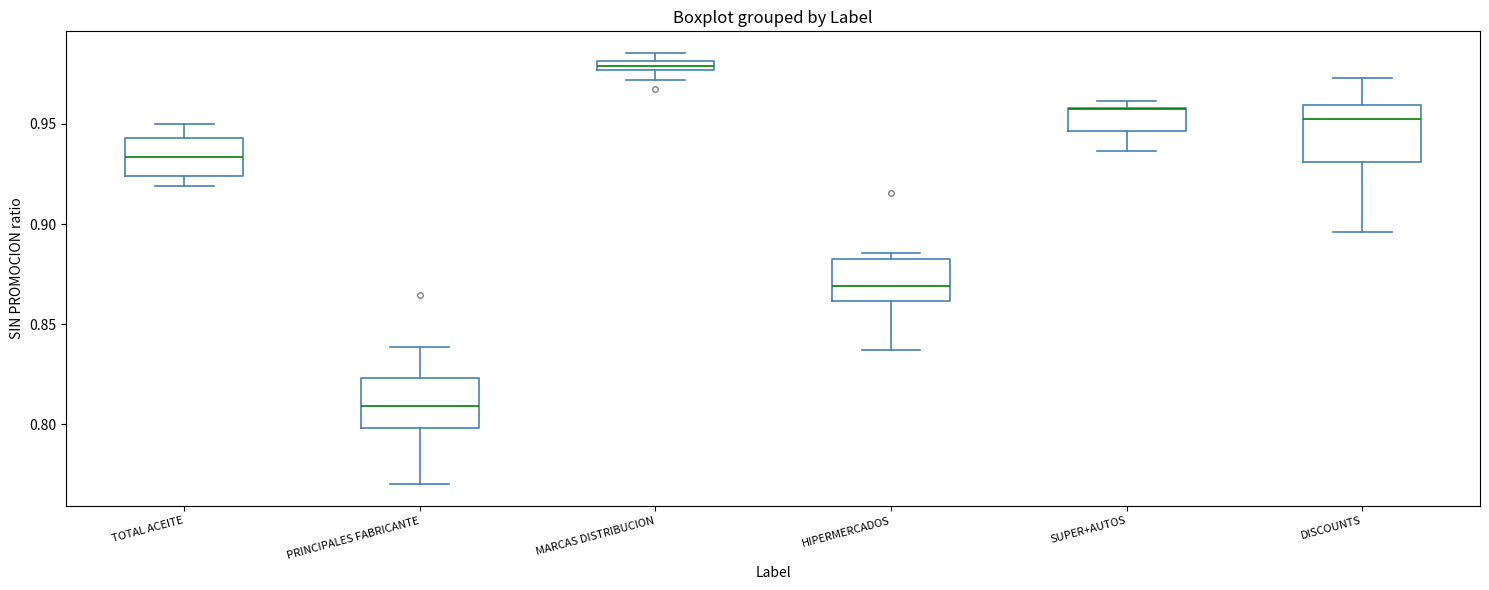

Where is the upper edge of the box for MARCAS DISTRIBUCION on the y-axis? The values are not printed on the chart, so give them approximately, as read against the axis.

0.980